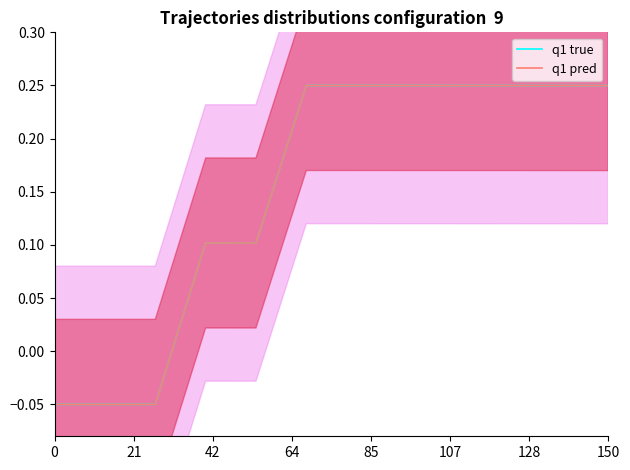

At 21, list the series in order from largest to smallest.

q1 true, q1 pred